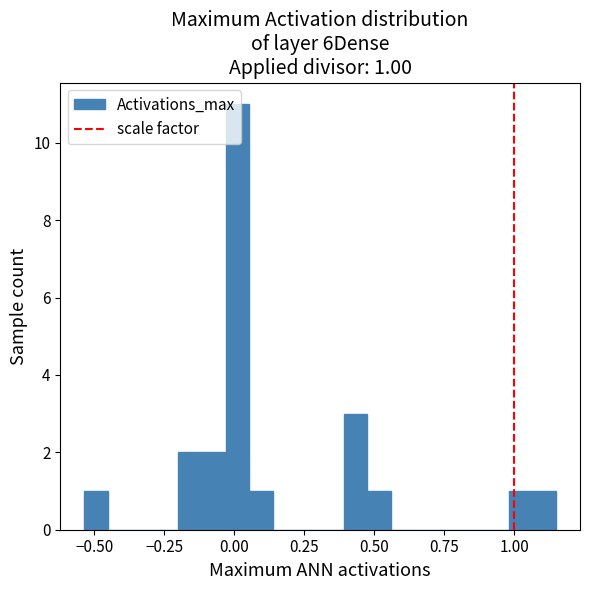

Around what value on the x-axis is the tallest bar? Give the approximate position of its centre, as read against the axis.

0.00